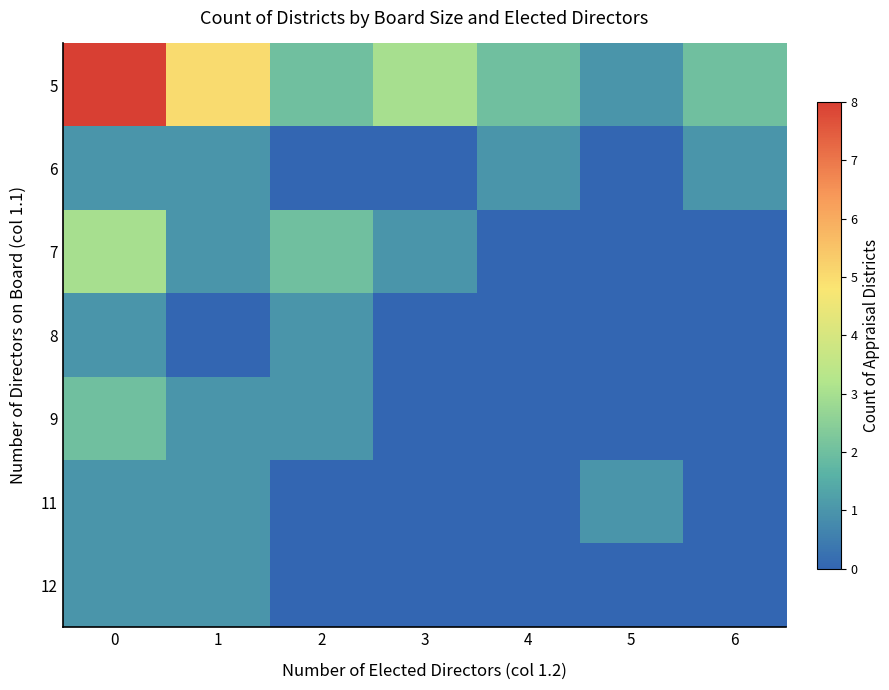

List the series in order of their peak value, lowest first.

6, 8, 11, 12, 9, 7, 5